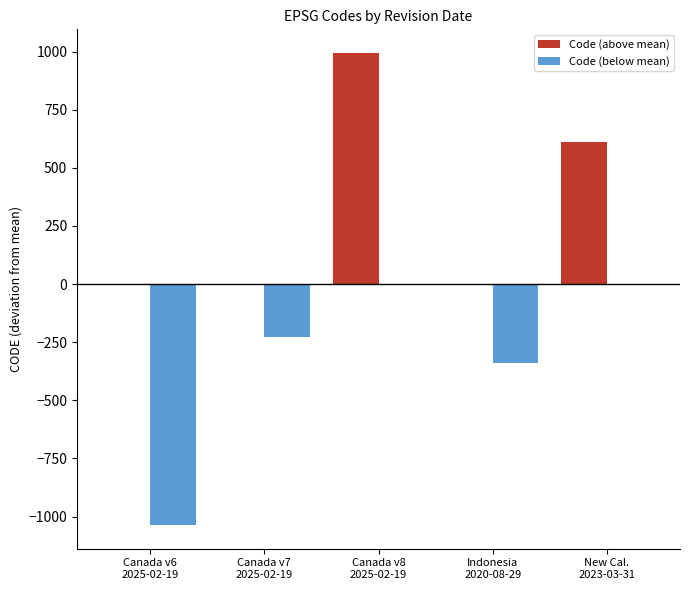

Reading right to left, what are all the values shown in this chart?

Code (above mean): New Cal.
2023-03-31=610.2	Indonesia
2020-08-29=0.0	Canada v8
2025-02-19=994.2	Canada v7
2025-02-19=0.0	Canada v6
2025-02-19=0.0
Code (below mean): New Cal.
2023-03-31=0.0	Indonesia
2020-08-29=-337.8	Canada v8
2025-02-19=0.0	Canada v7
2025-02-19=-229.8	Canada v6
2025-02-19=-1036.8